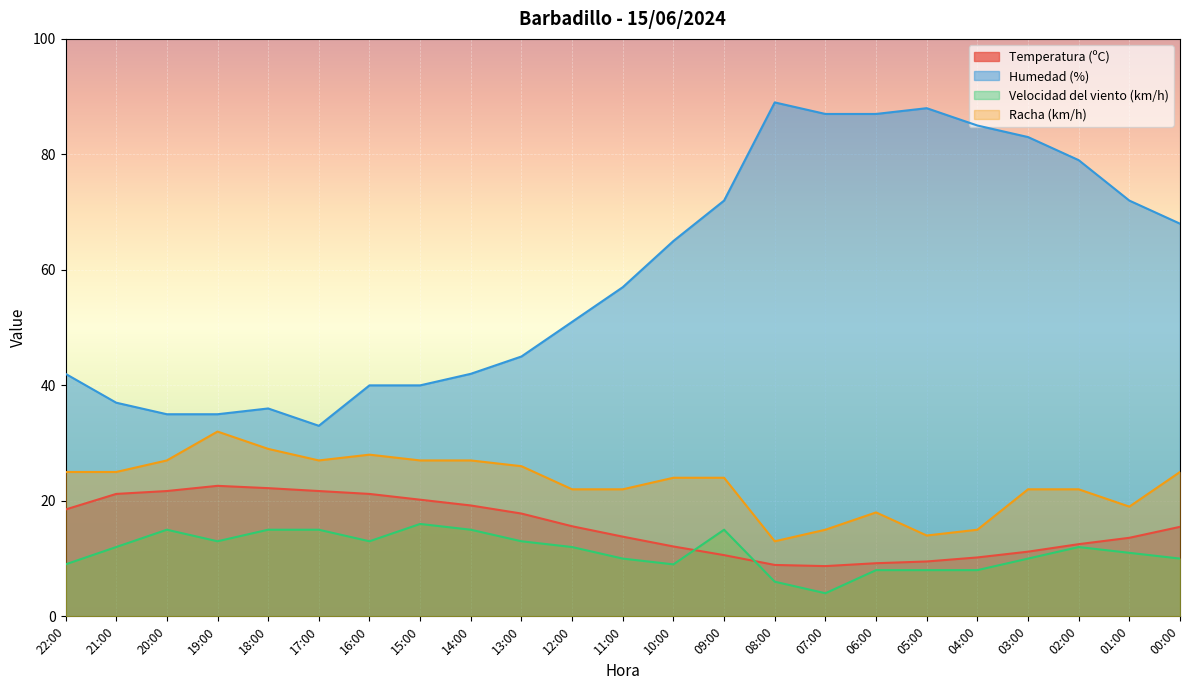

At 20:00, list the series in order from largest to smallest.

Humedad (%), Racha (km/h), Temperatura (ºC), Velocidad del viento (km/h)